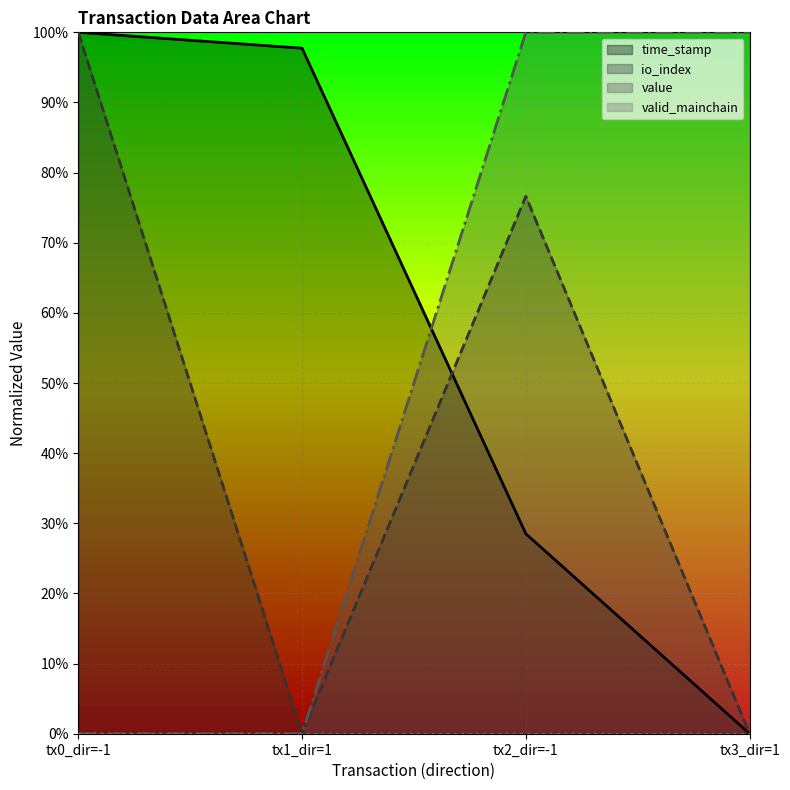

What is the total value across all series at tx3_dir=1?

1.0